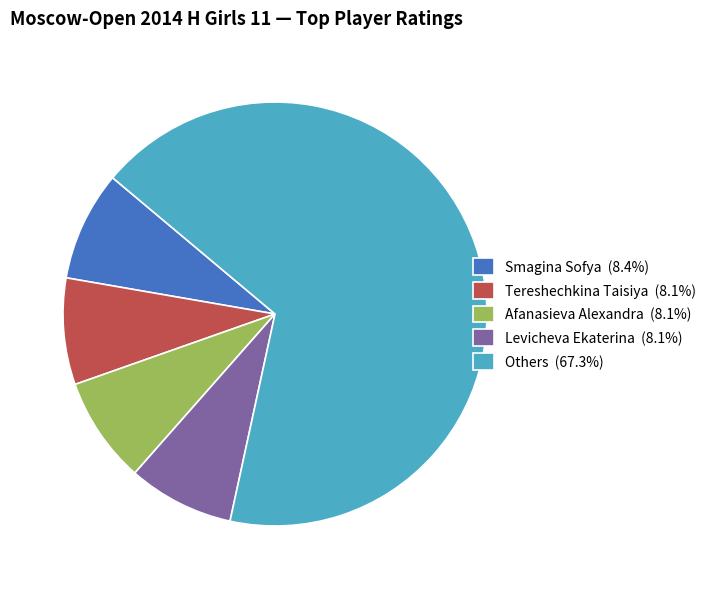

Approximately how many times larger is the value at Levicheva Ekaterina (8.1%) compared to Smagina Sofya (8.4%)?

1.0